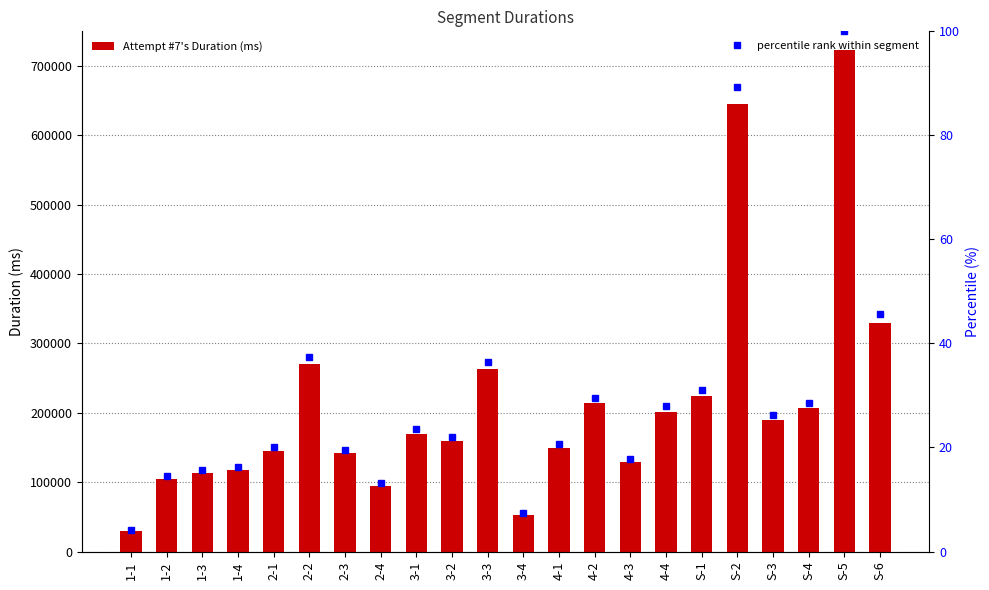

What is the smallest value displayed?

4.1